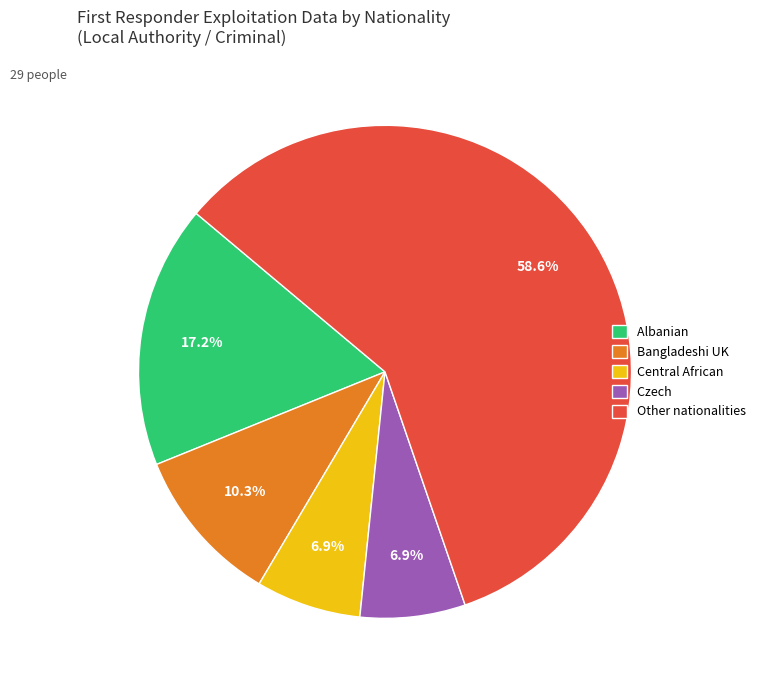

Which has a higher value, Other nationalities or Bangladeshi UK?

Other nationalities